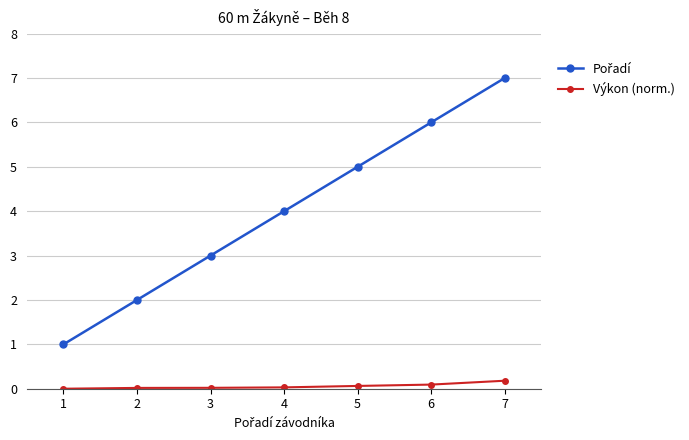

What is the sum of all Výkon (norm.) values?

0.4